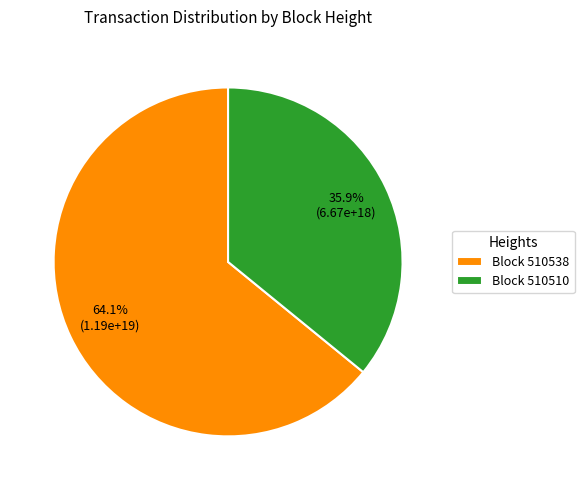

What is the largest slice in the pie chart?

Block 510538